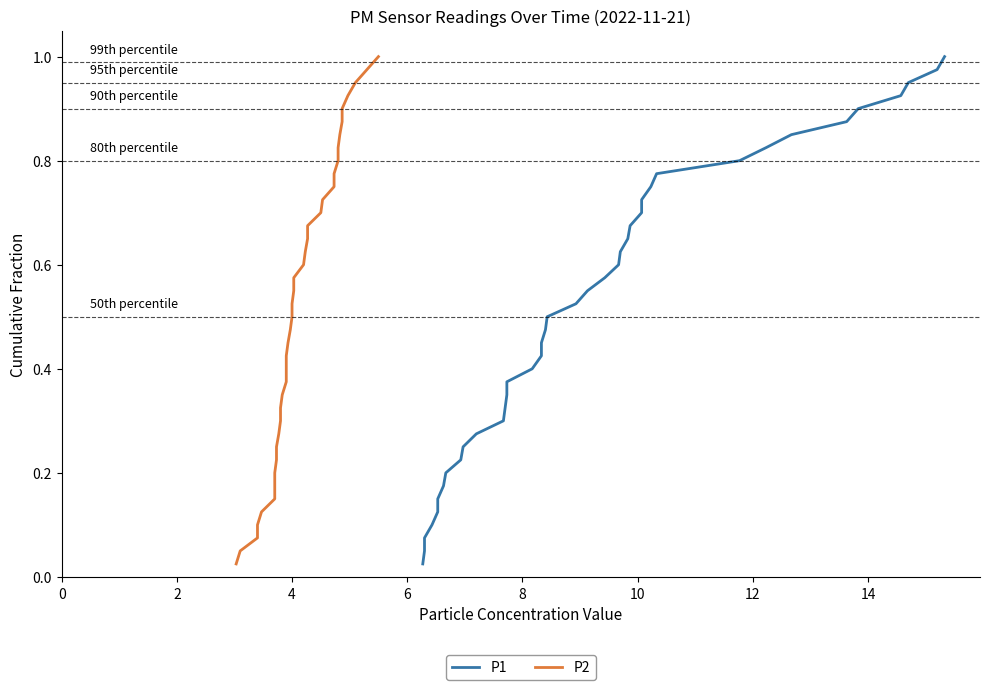

True or false: P2 has a value of 0.0 at 0.

False